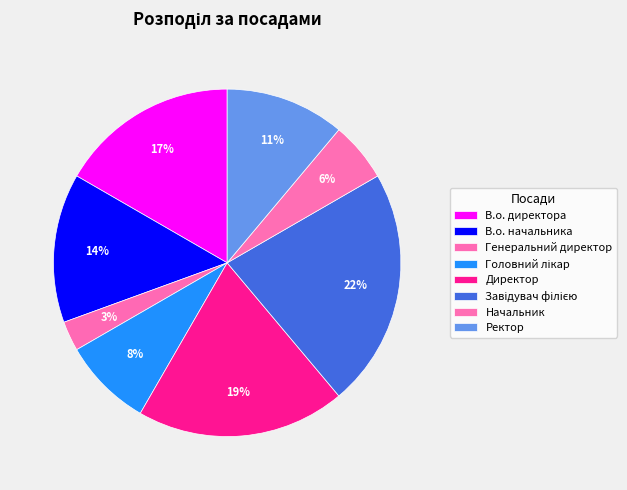

How many slices are in this pie chart?

8